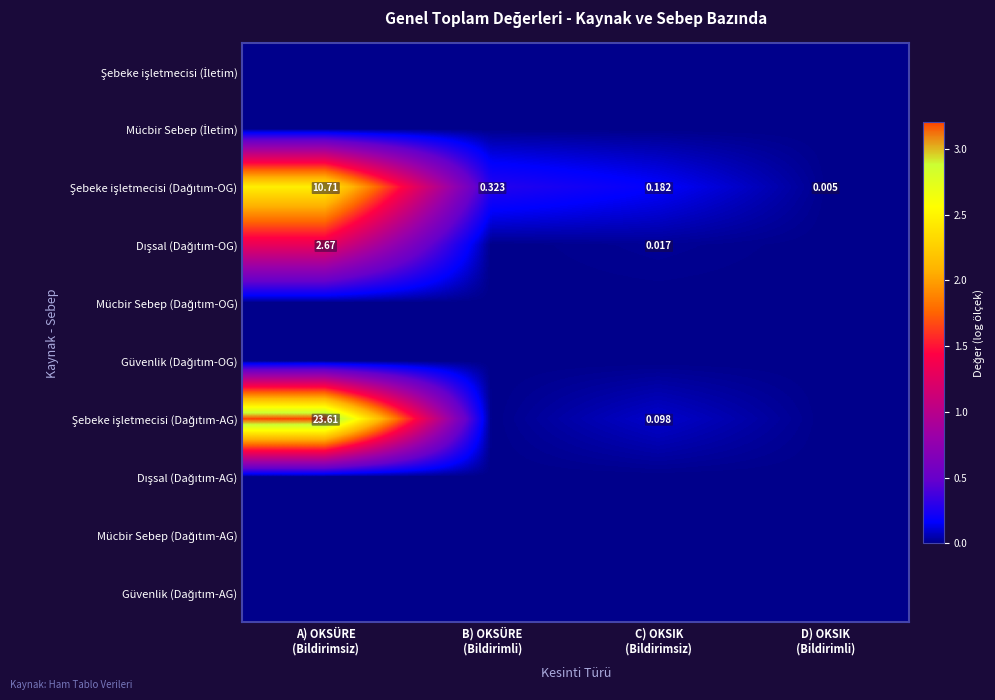

Which series has the largest total across all categories?

Şebeke işletmecisi (Dağıtım-AG)